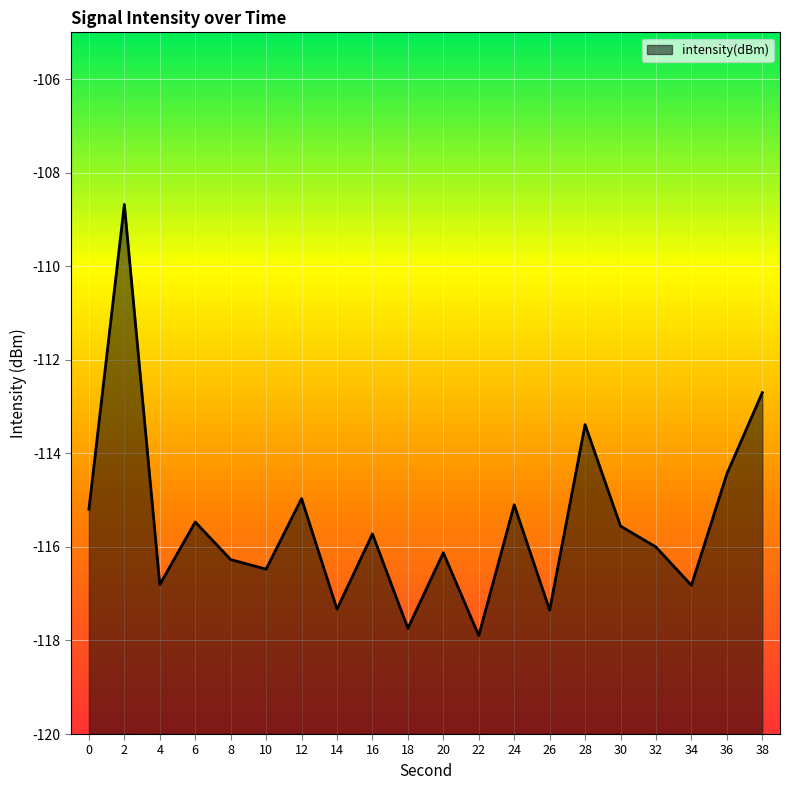

Reading left to right, transcribe all the data shown in this chart.

0=-115.2	2=-108.7	4=-116.8	6=-115.5	8=-116.3	10=-116.5	12=-115.0	14=-117.3	16=-115.7	18=-117.7	20=-116.1	22=-117.9	24=-115.1	26=-117.4	28=-113.4	30=-115.6	32=-116.0	34=-116.8	36=-114.4	38=-112.7